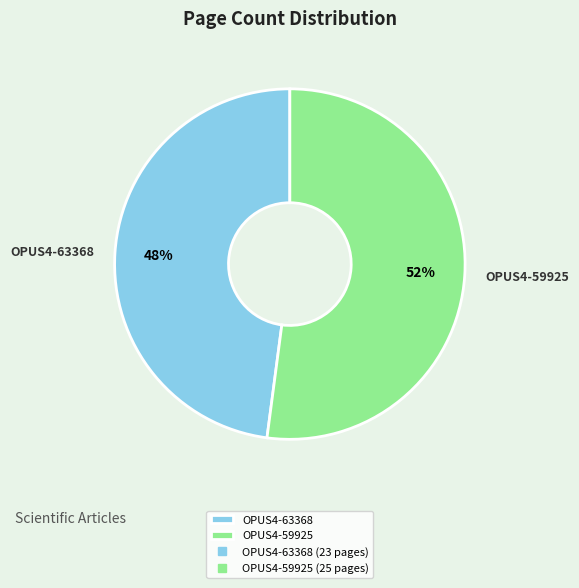

To the nearest percent, what is the combined percentage of OPUS4-63368 and OPUS4-59925?

100%